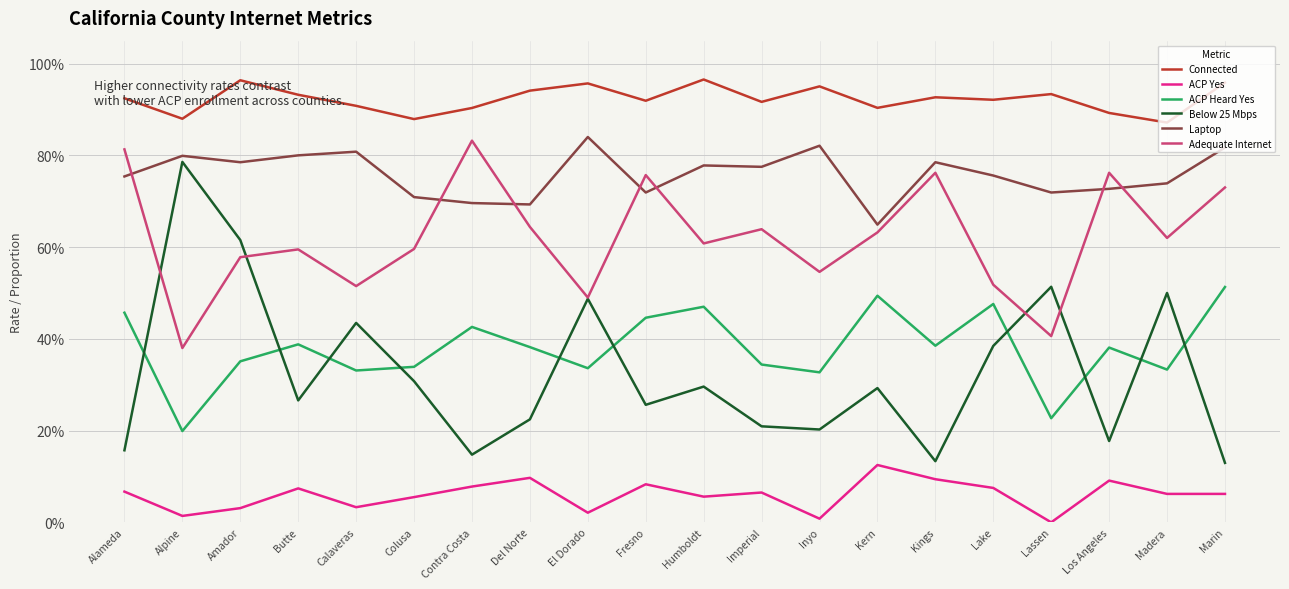

True or false: ACP Yes and Laptop intersect in this chart.

False